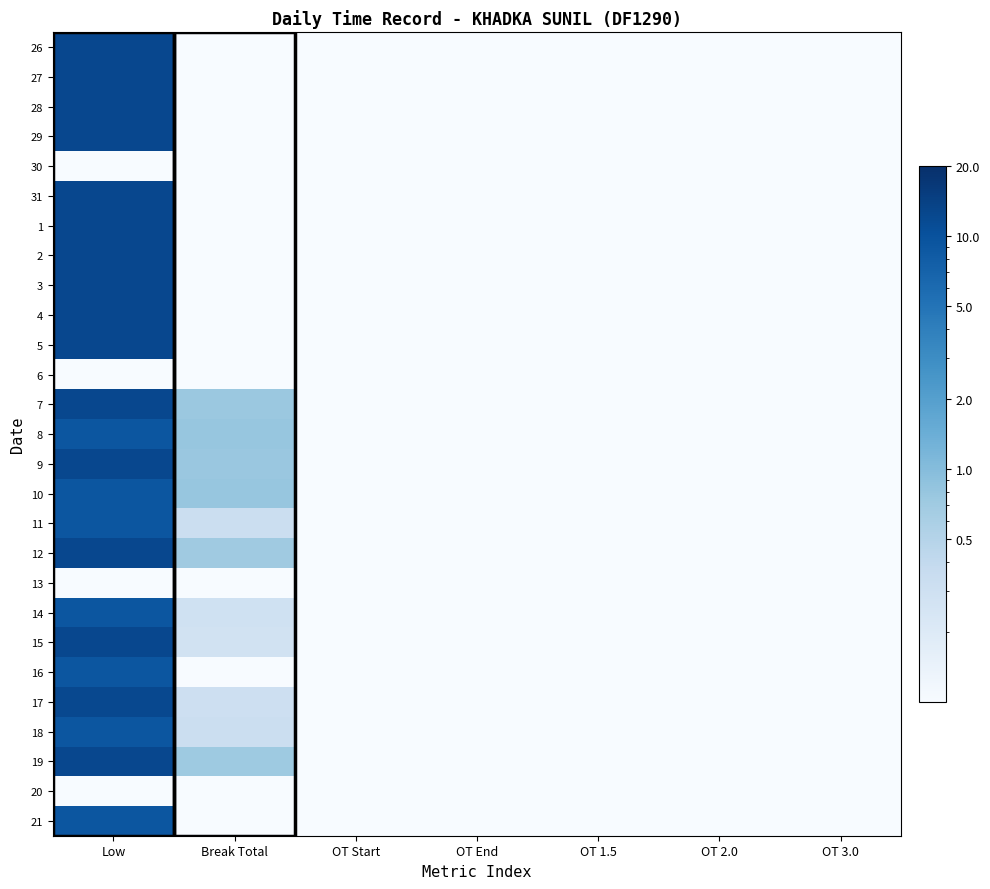

At how many categories does at least one series exceed 10?

1